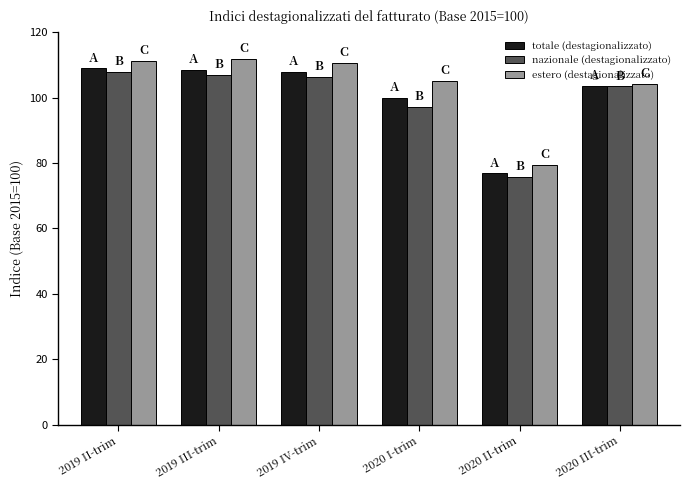

What is the total value across all series at 2020 II-trim?

231.7